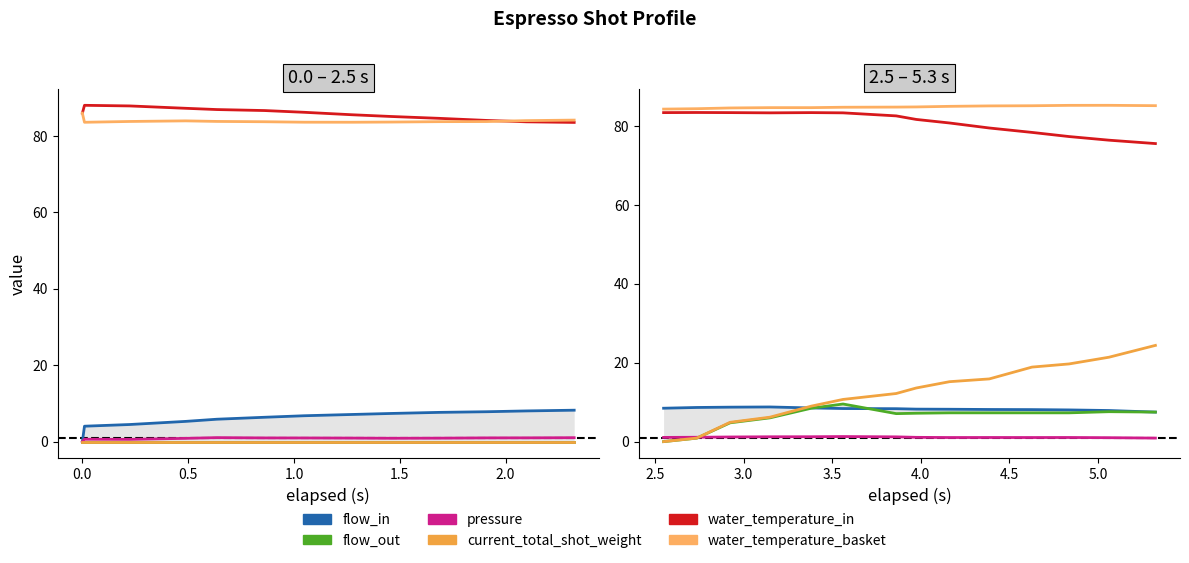

Where is the first local minimum for flow_out?

2.5